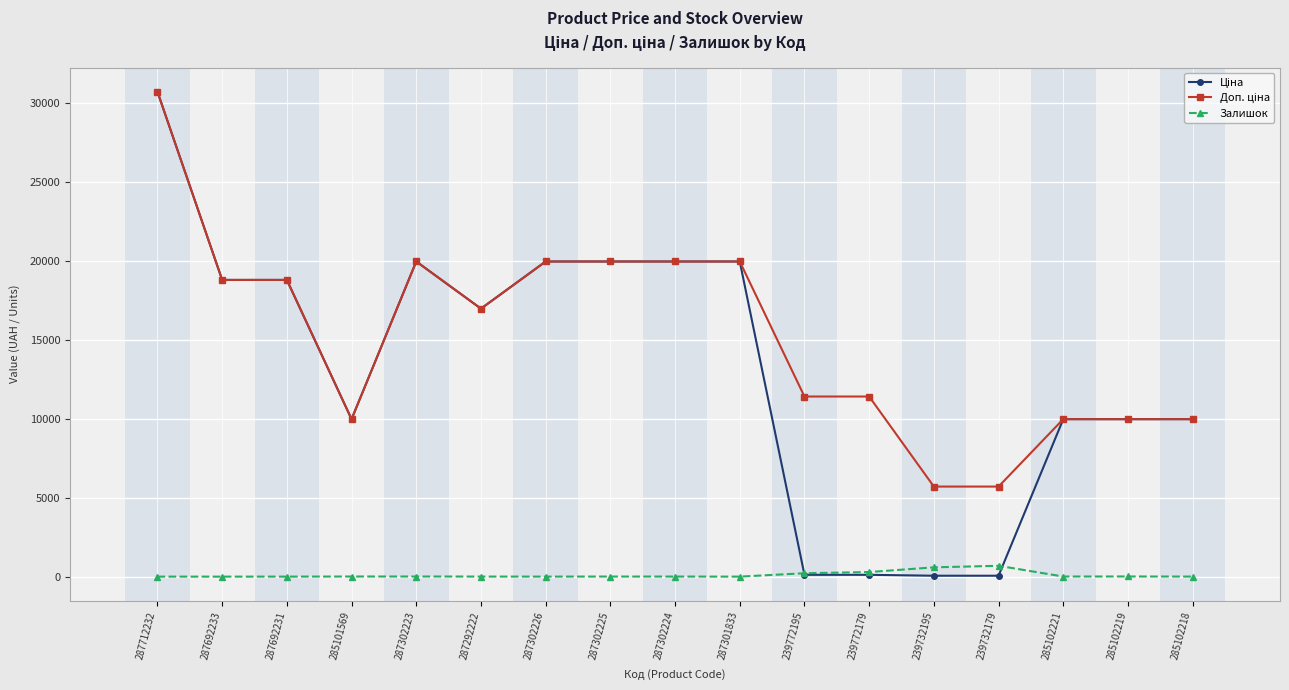

What is the maximum value shown in the chart?

30717.1